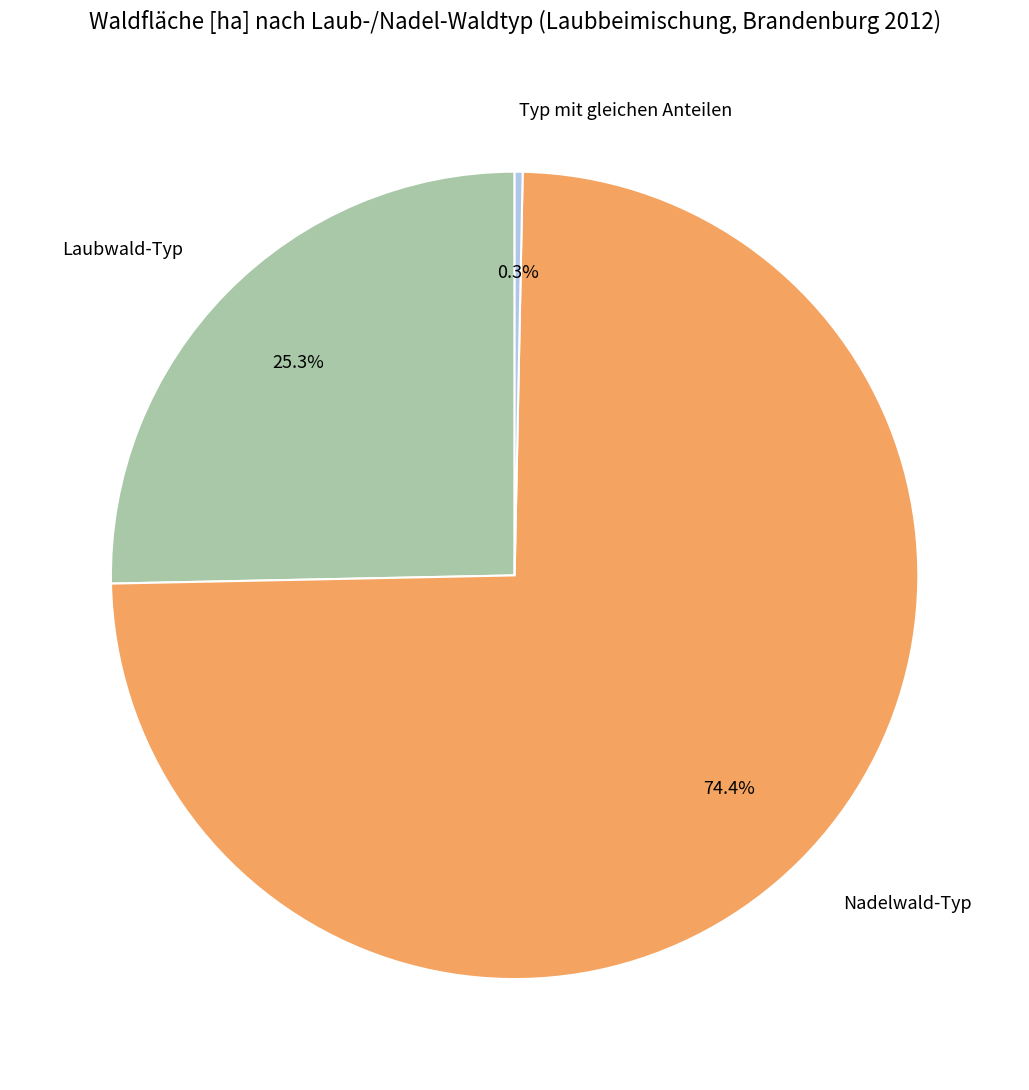

How many segments does this pie chart have?

3